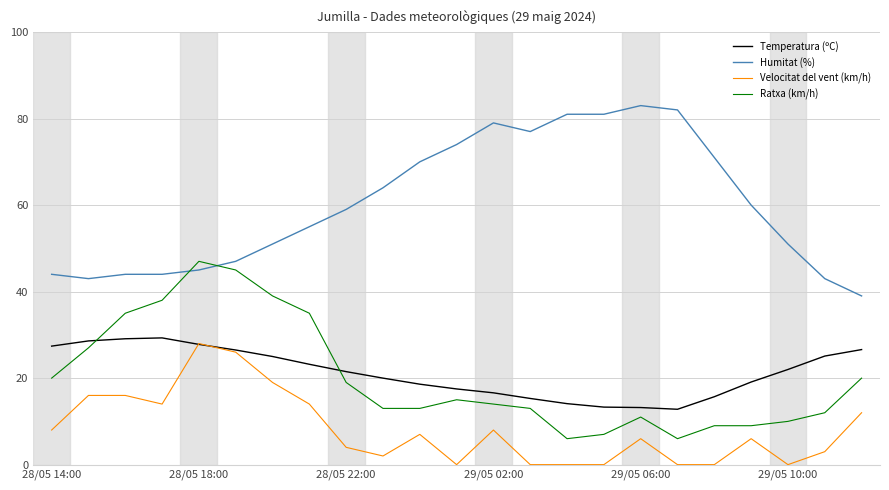

True or false: Velocitat del vent (km/h) and Humitat (%) intersect in this chart.

False